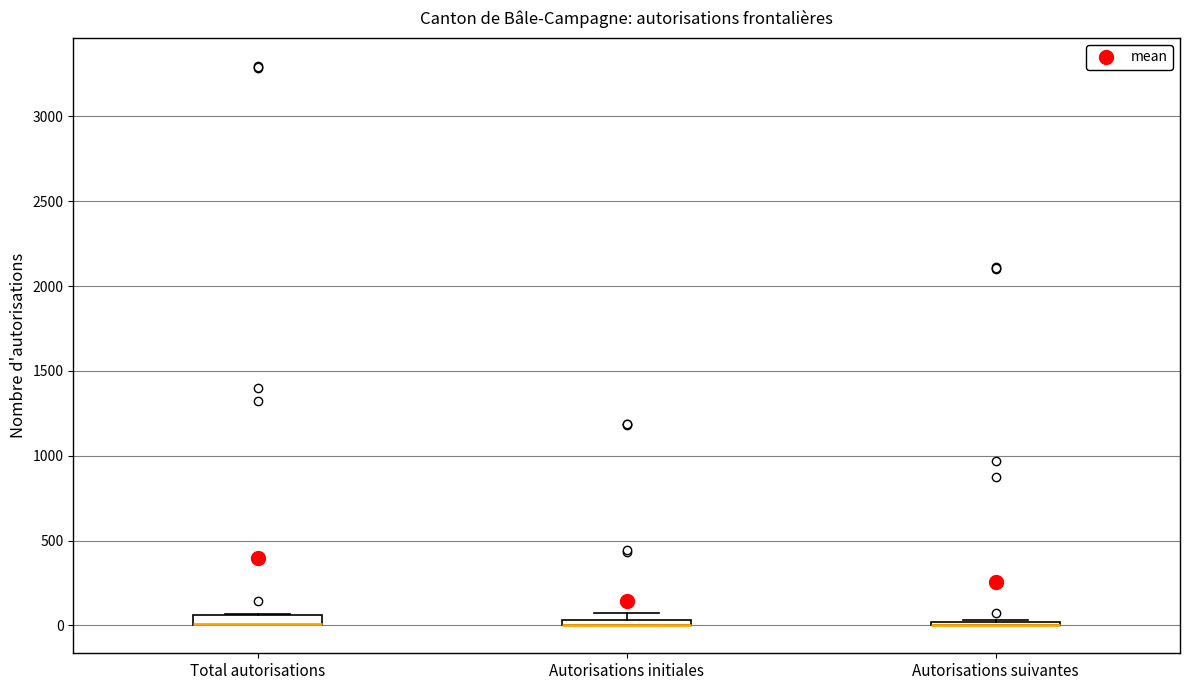

Where is the upper edge of the box for Autorisations initiales on the y-axis? The values are not printed on the chart, so give them approximately, as read against the axis.

50